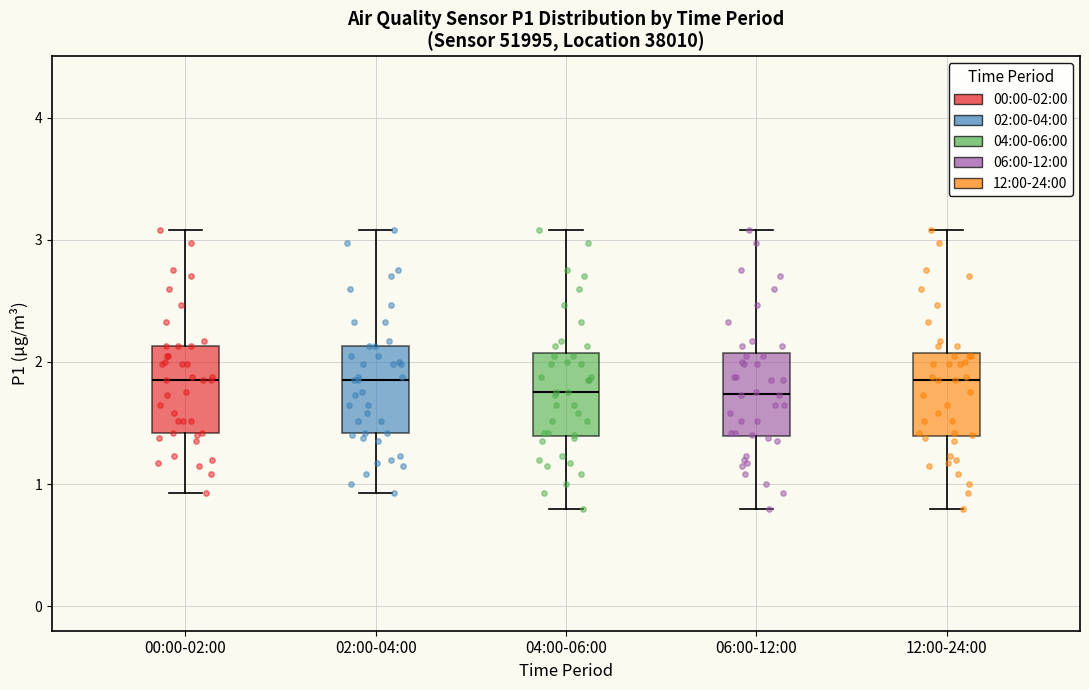

Reading left to right, read every box against the y-axis: the position of its median line, the range the box covers, and the ends of its whiskers. The values are not printed on the chart, so give them approximately, as read against the axis.

00:00-02:00: median 1.9, box 1.4 to 2.1, whiskers 0.9 to 3.1
02:00-04:00: median 1.9, box 1.4 to 2.1, whiskers 0.9 to 3.1
04:00-06:00: median 1.8, box 1.4 to 2.1, whiskers 0.8 to 3.1
06:00-12:00: median 1.7, box 1.4 to 2.1, whiskers 0.8 to 3.1
12:00-24:00: median 1.9, box 1.4 to 2.1, whiskers 0.8 to 3.1